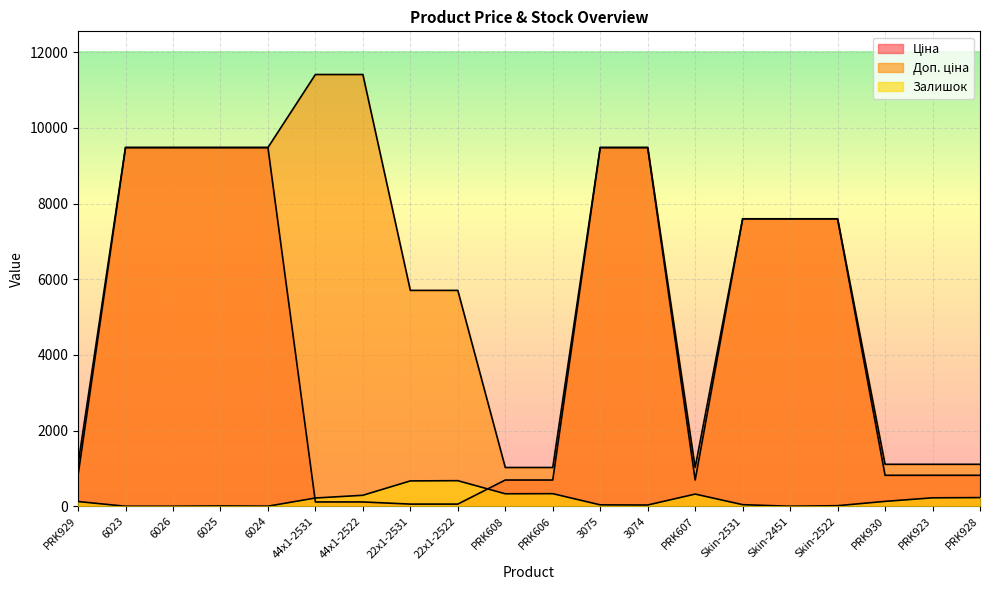

In Залишок, how many points are higher than both neighbors (excluding endpoints)?

4